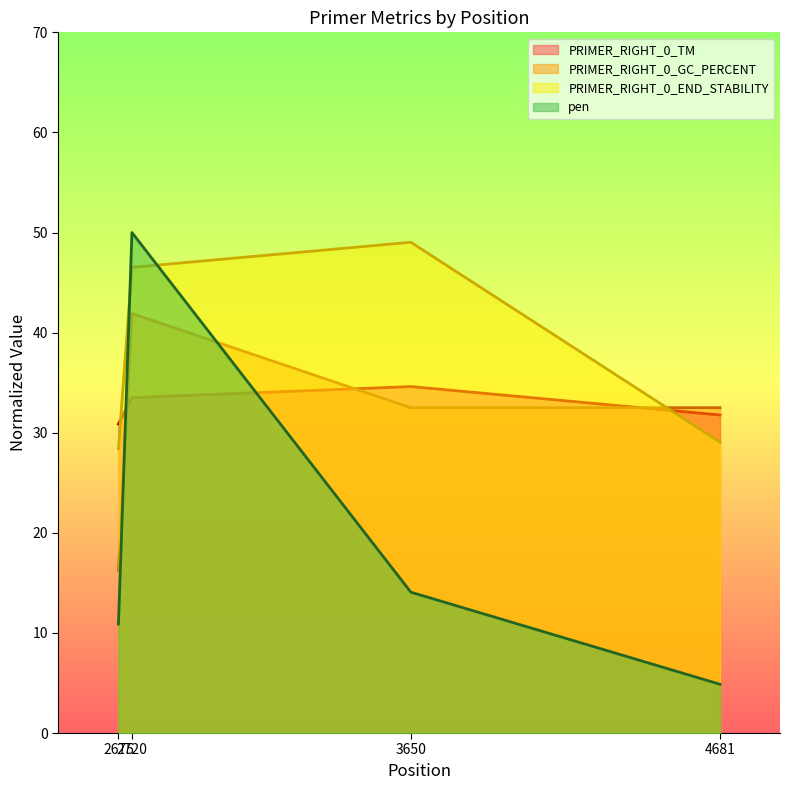

True or false: PRIMER_RIGHT_0_GC_PERCENT and pen cross at least once.

True